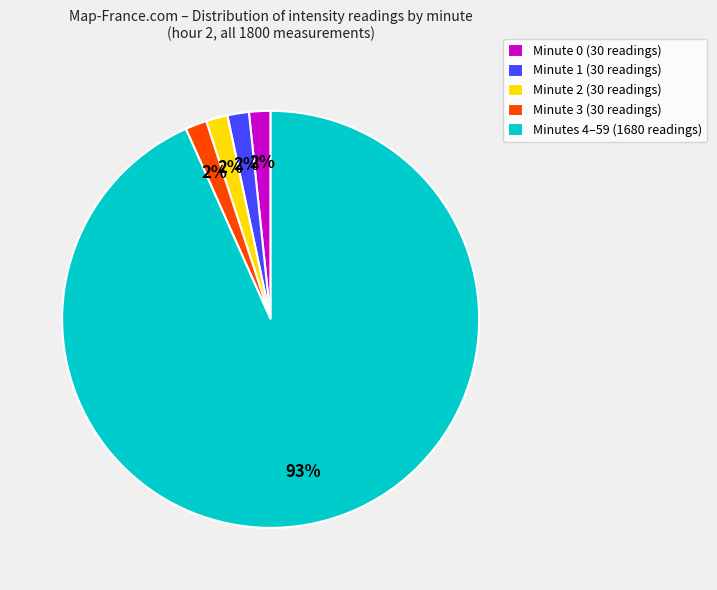

Do Minute 1 (30 readings) and Minutes 4–59 (1680 readings) together represent more than half of the pie?

Yes